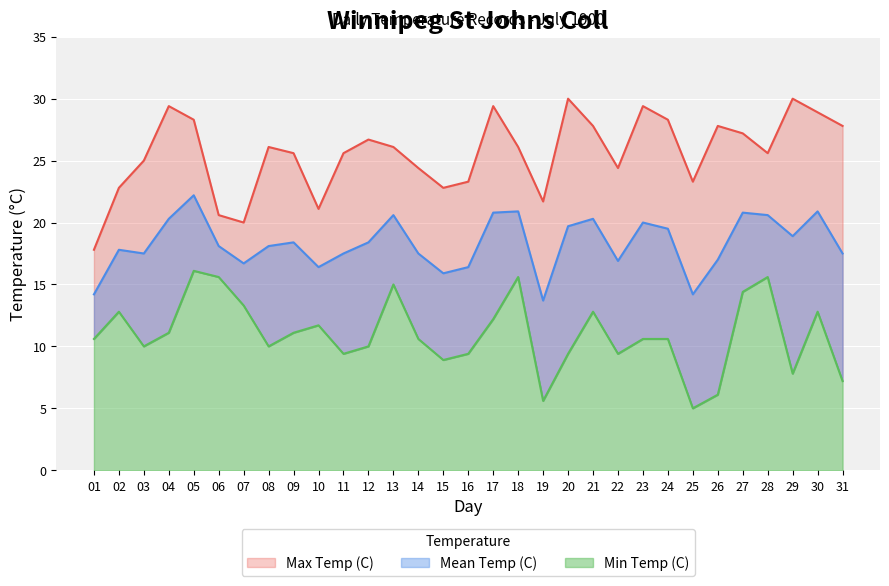

What is the difference between the highest and lowest values at 25?

18.3